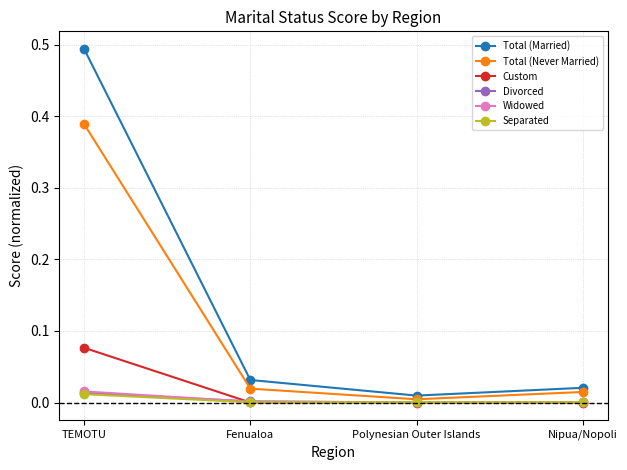

At how many categories does at least one series exceed 0?

4